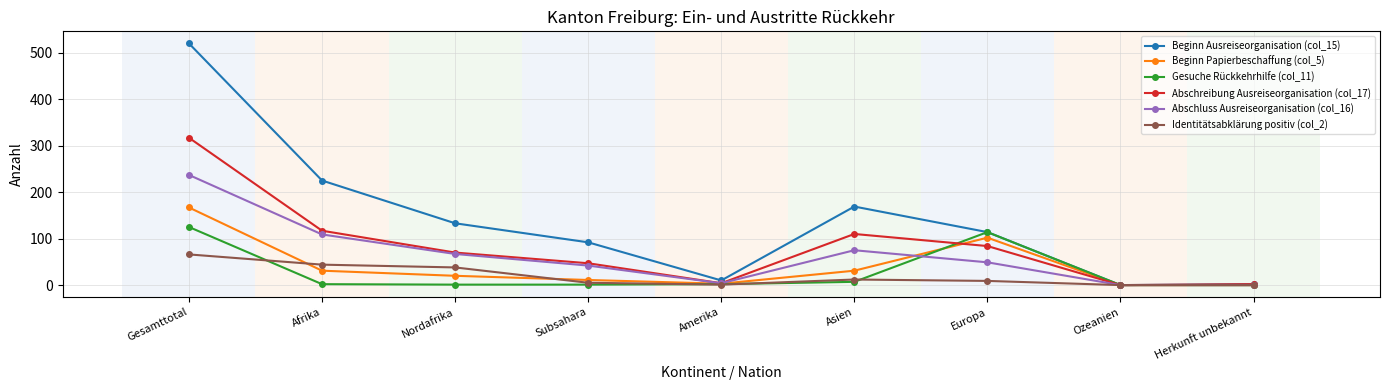

What is the average value of the Beginn Papierbeschaffung (col_5) series?

41